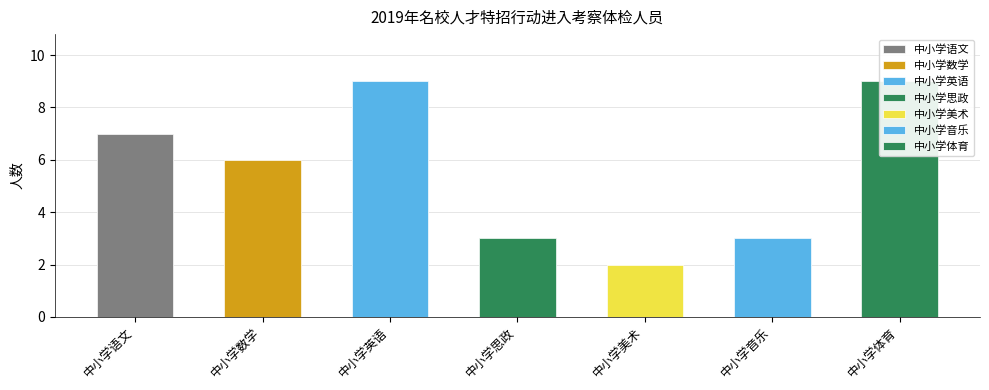

Is it true that the value at 中小学美术 is 1?

False